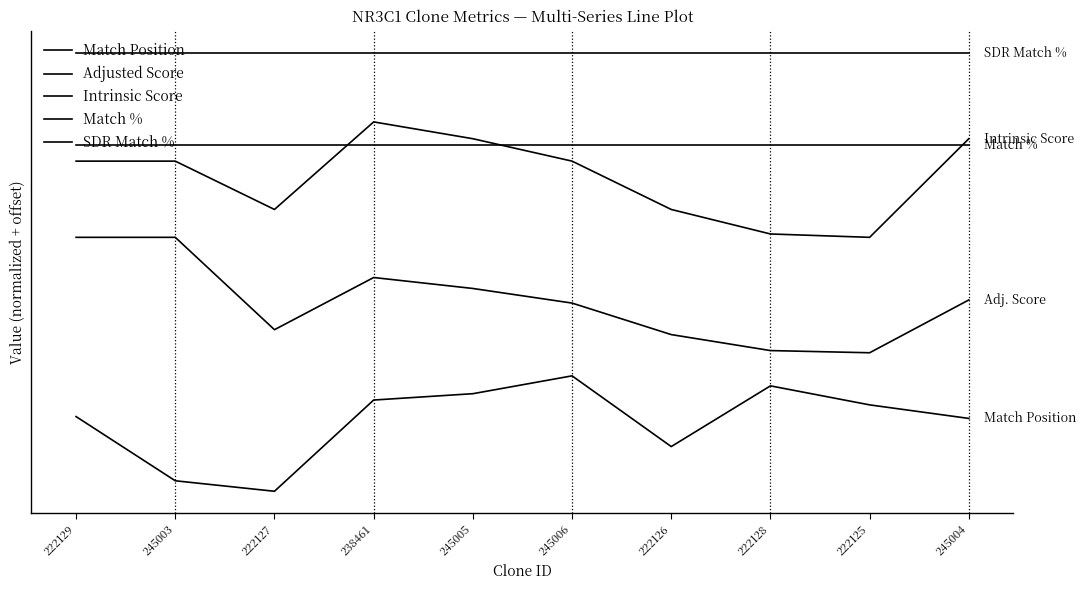

At which category does the chart reach its minimum across all series?

222127